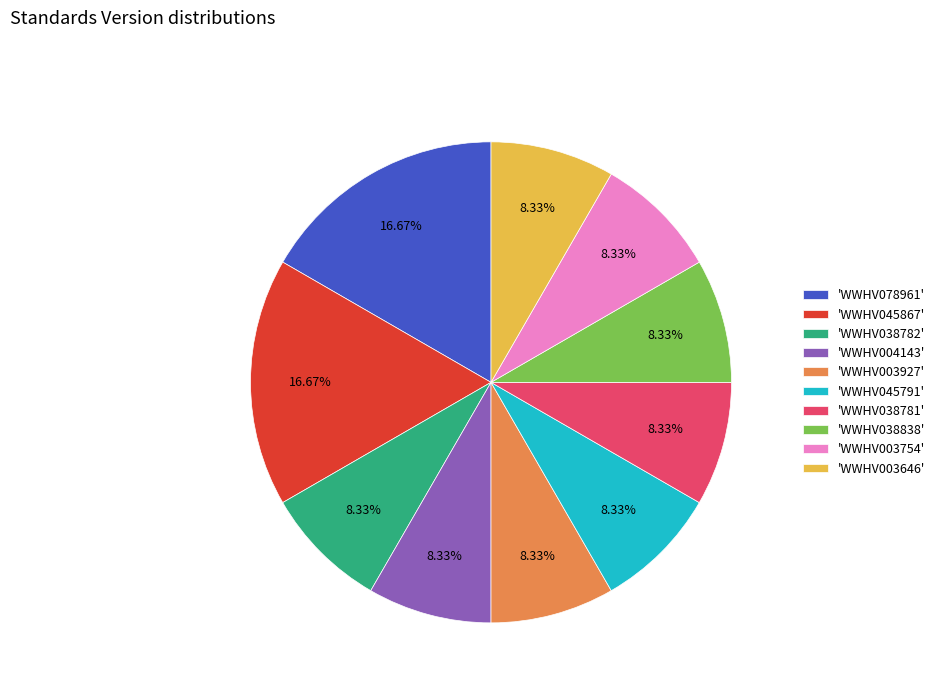

Does 'WWHV003646' represent more than half of the total?

No